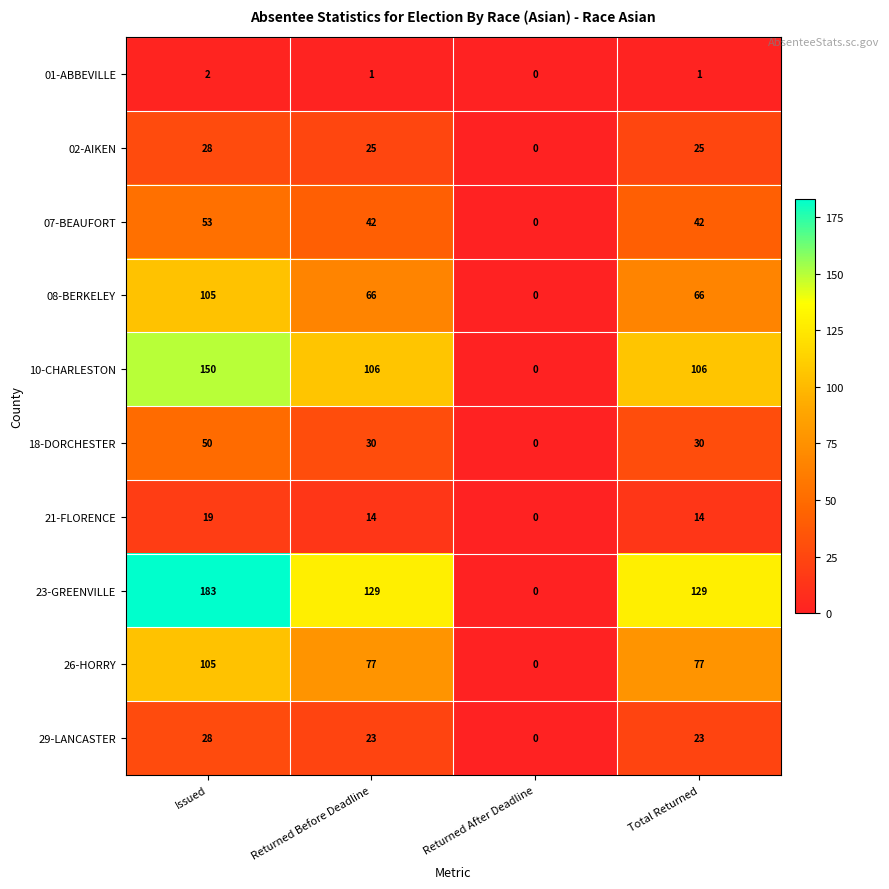

Which label corresponds to the smallest value in the chart?

Returned After Deadline